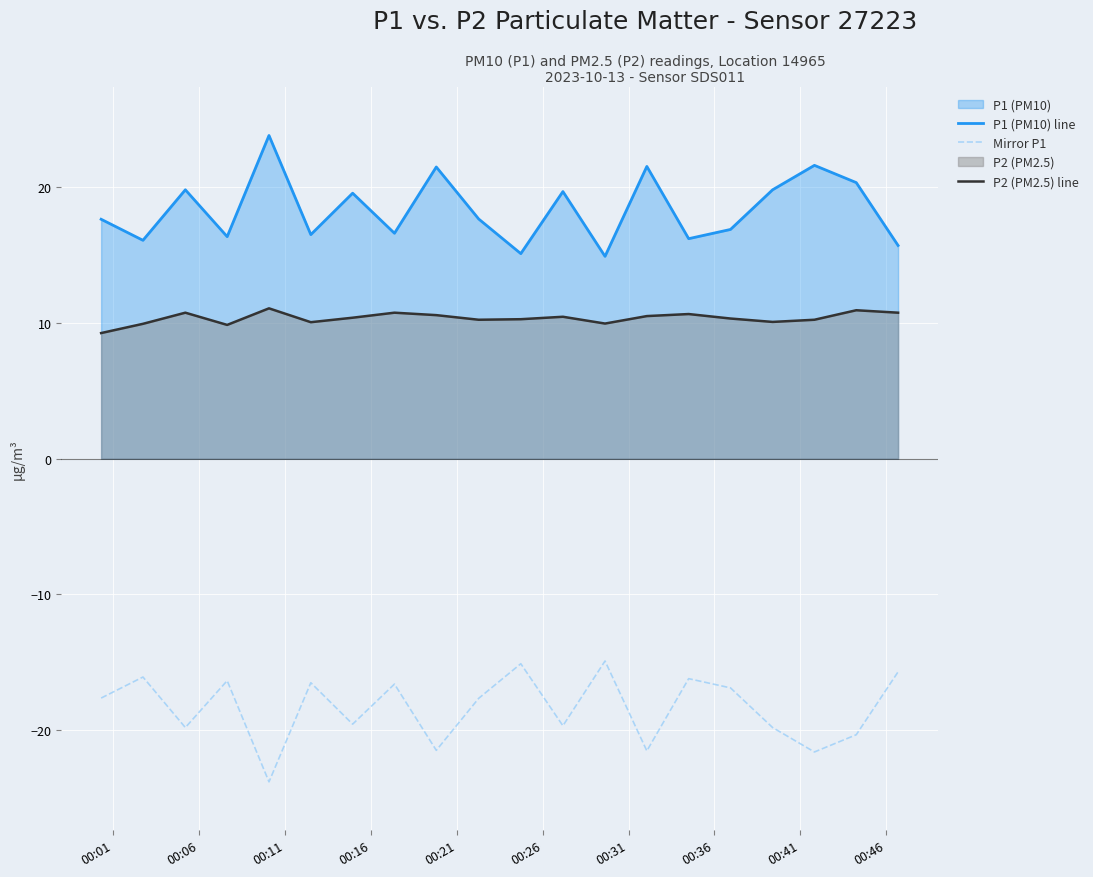

Which series has the largest range (max minus min)?

P1 (PM10) line